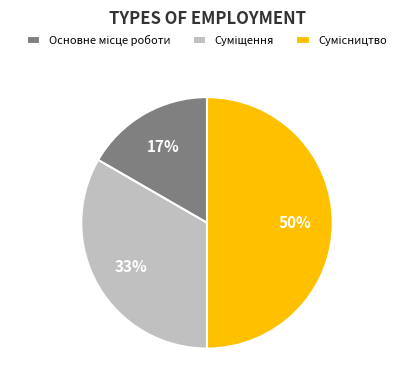

To the nearest percent, what is the average slice percentage?

33%